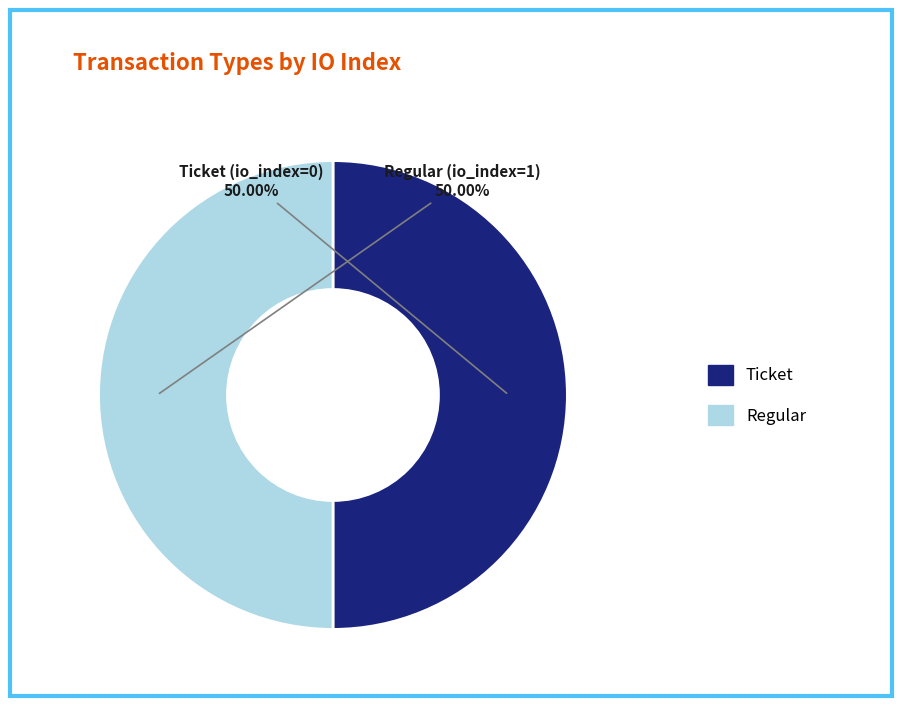

Do Ticket and Regular together represent more than half of the pie?

Yes